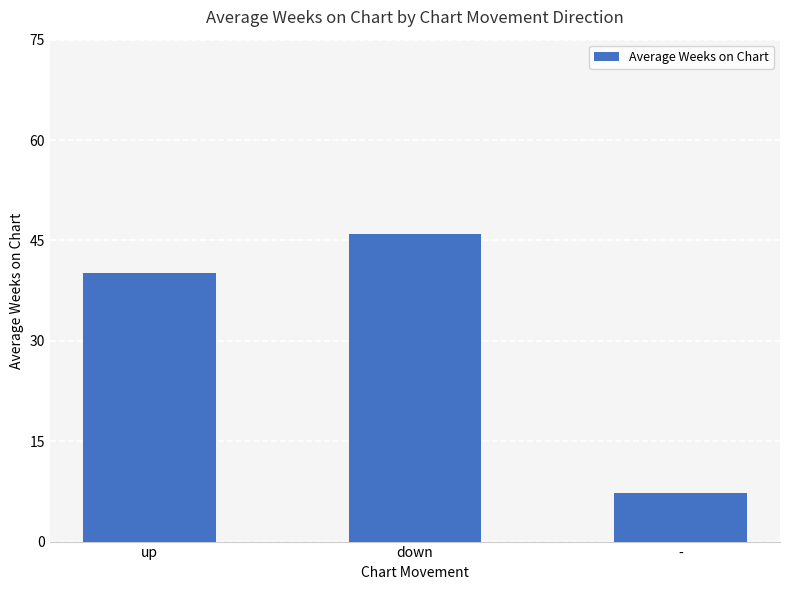

List the labels in order of value, smallest first.

-, up, down